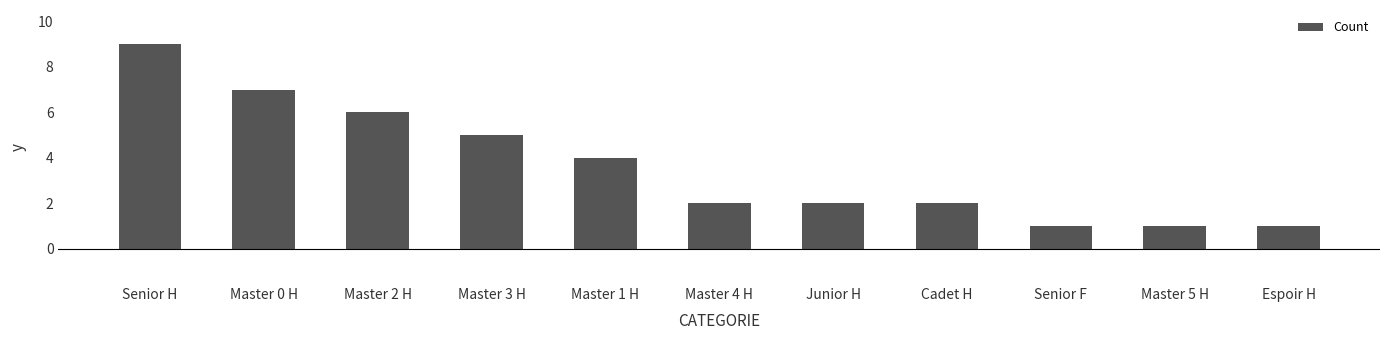

What is the change in value from Master 0 H to Espoir H?

-6